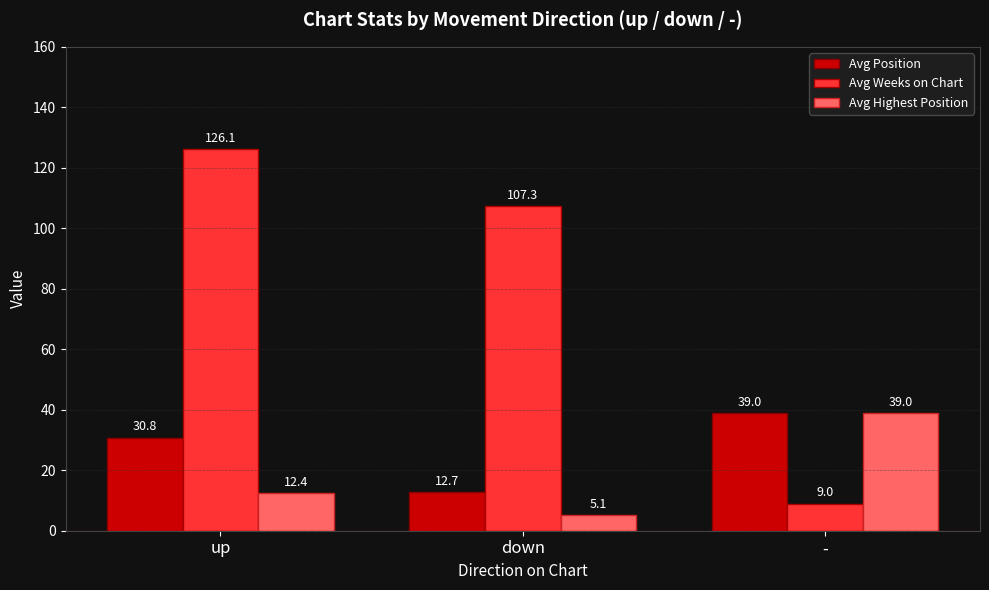

Does the chart contain stacked bars?

No